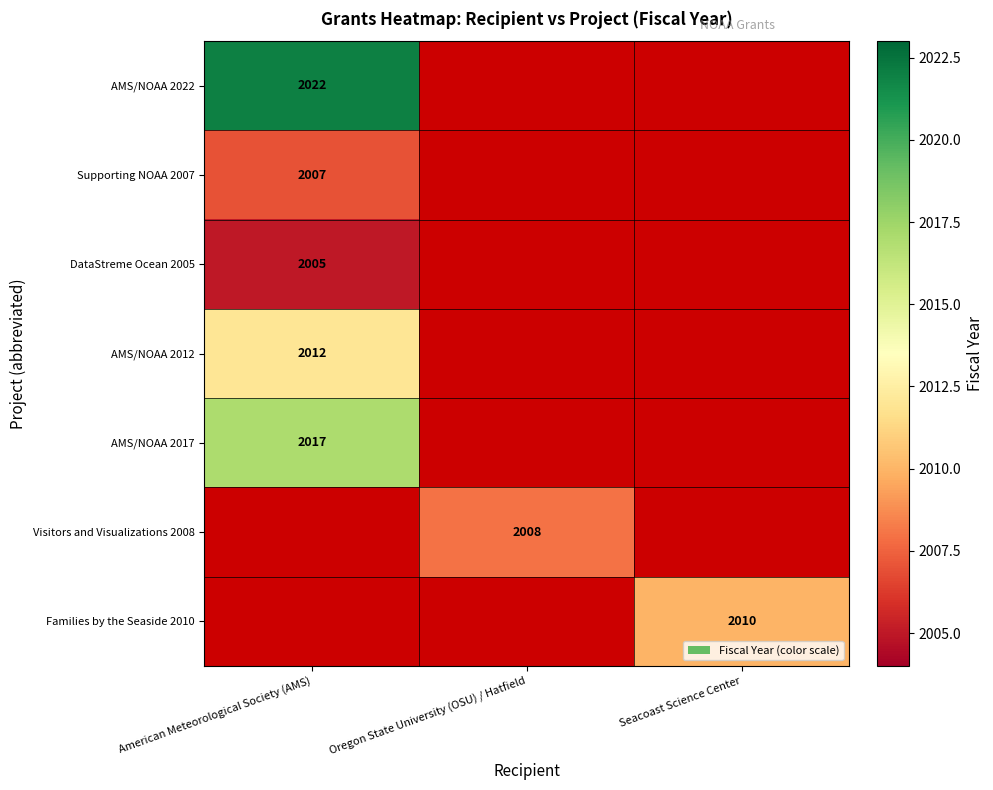

Is it true that Supporting NOAA 2007 equals 3165 at American Meteorological Society (AMS)?

False